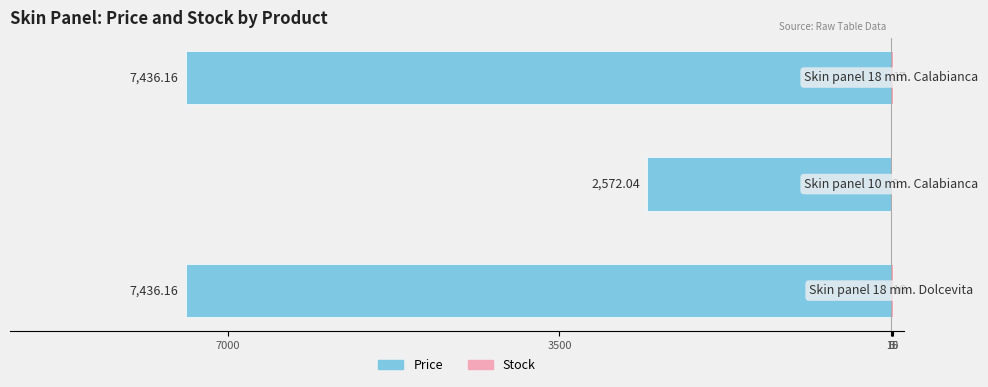

What are all the series names shown in the legend?

Price, Stock